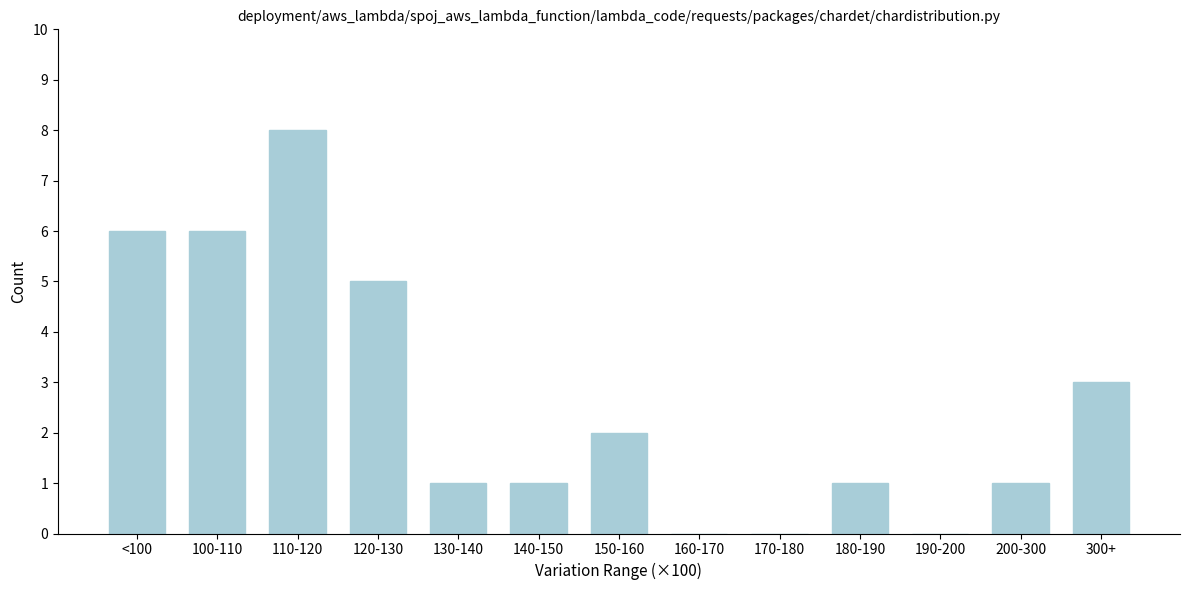

Reading right to left, what are all the values shown in this chart?

300+=3	200-300=1	190-200=0	180-190=1	170-180=0	160-170=0	150-160=2	140-150=1	130-140=1	120-130=5	110-120=8	100-110=6	<100=6